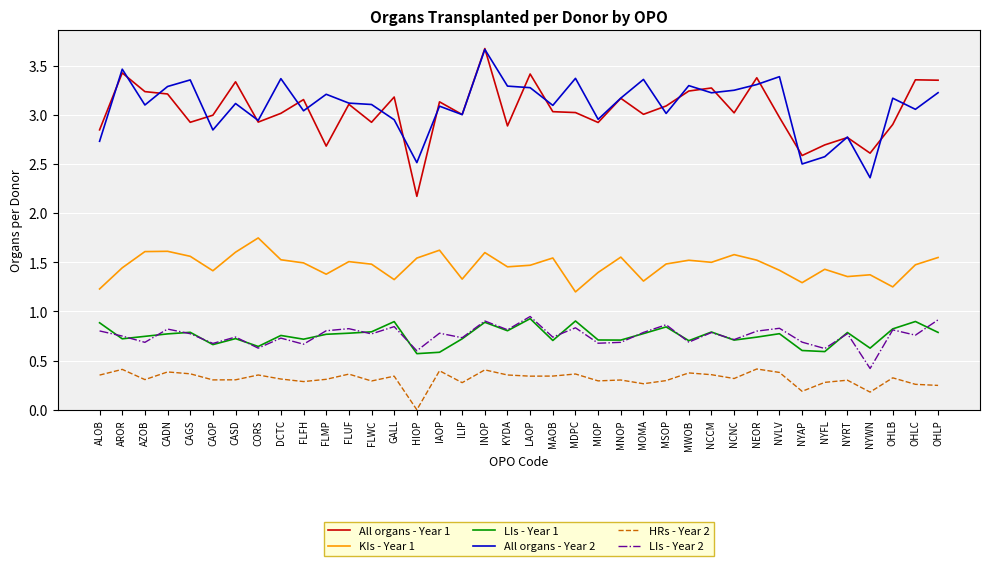

At how many categories does at least one series exceed 0?

38